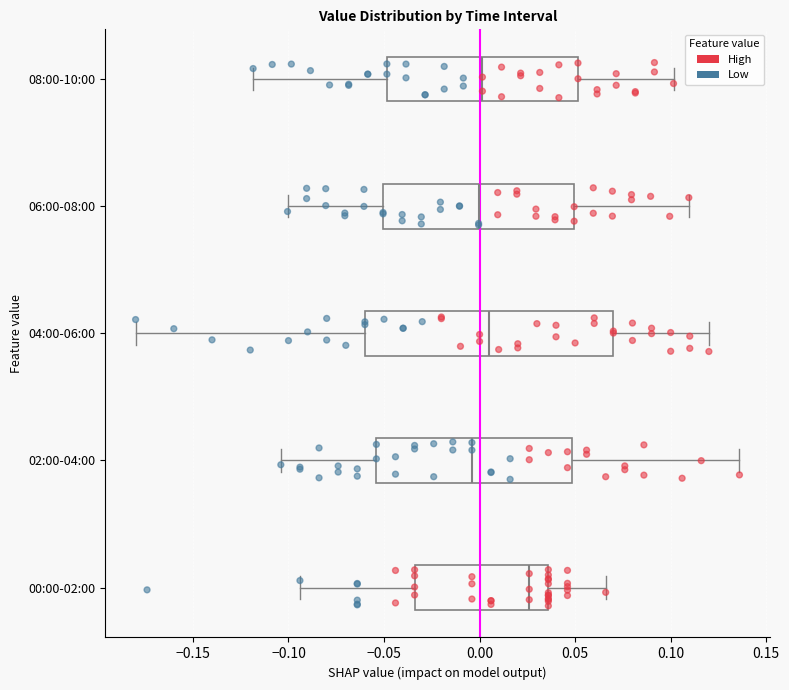

Reading bottom to top, read every box against the x-axis: the position of its median line, the range the box covers, and the ends of its whiskers. The values are not printed on the chart, so give them approximately, as read against the axis.

00:00-02:00: median 0.025, box -0.035 to 0.035, whiskers -0.095 to 0.065
02:00-04:00: median -0.005, box -0.055 to 0.050, whiskers -0.105 to 0.135
04:00-06:00: median 0.005, box -0.060 to 0.070, whiskers -0.180 to 0.120
06:00-08:00: median 0.000, box -0.050 to 0.050, whiskers -0.100 to 0.110
08:00-10:00: median 0.000, box -0.050 to 0.050, whiskers -0.120 to 0.100